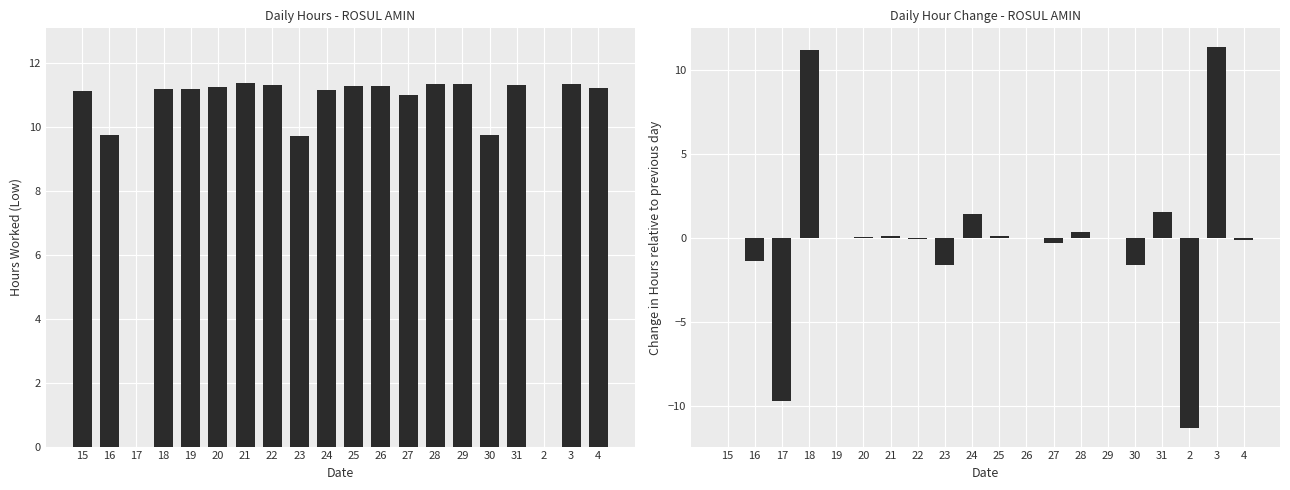

What is the total value across all series at 3?

22.7